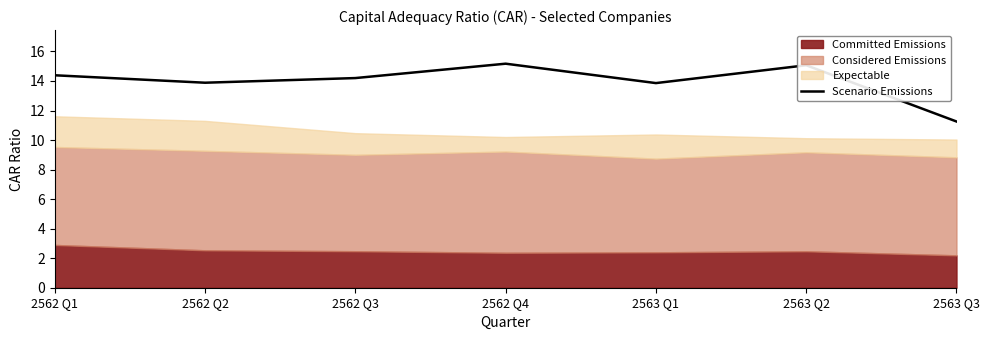

Reading left to right, extract all data points from this chart.

14.4	13.9	14.2	15.2	13.9	15.1	11.3